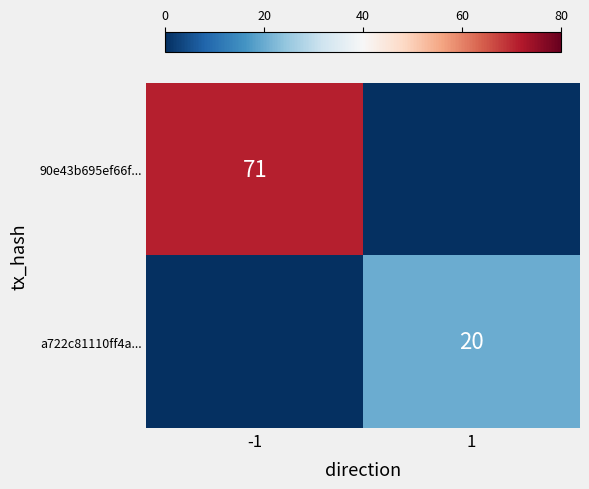

Which has a higher value, 1 or -1?

-1